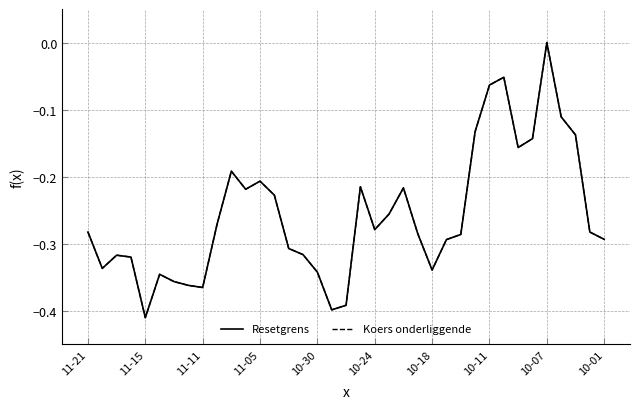

True or false: Resetgrens and Koers onderliggende cross at least once.

True